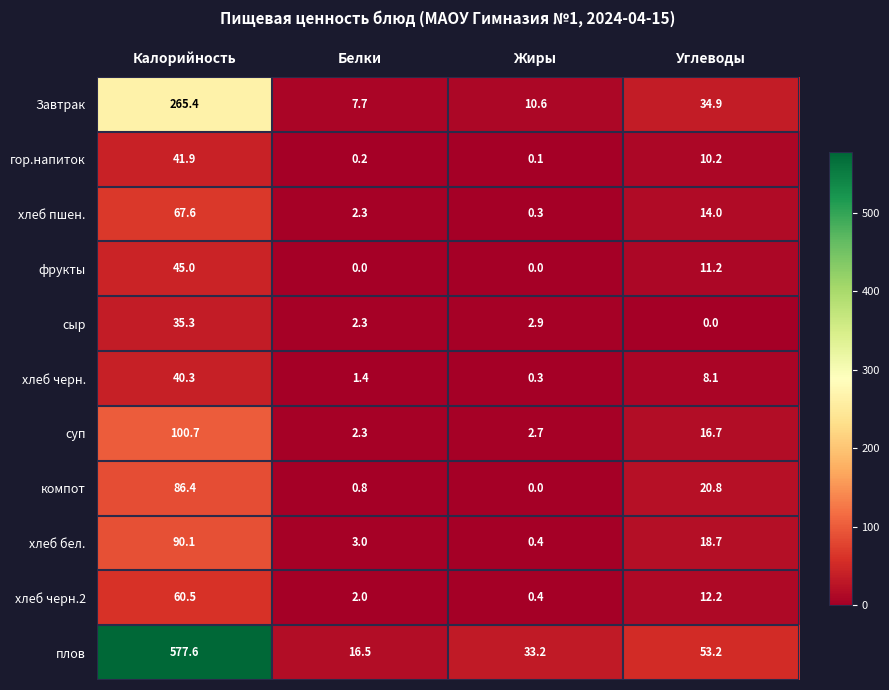

What is the sum of all Завтрак values?

318.6